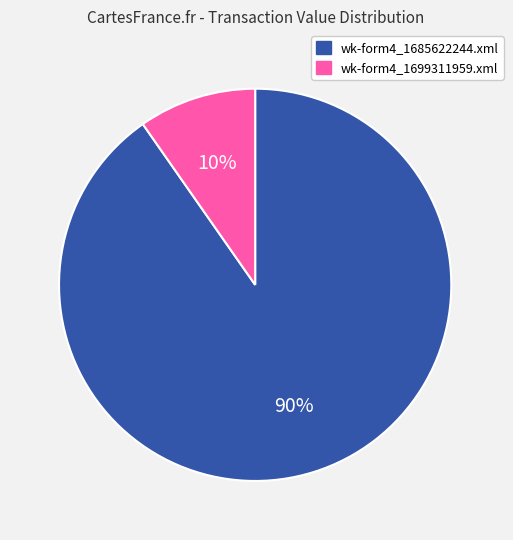

Which category has the smallest portion of the pie?

wk-form4_1699311959.xml